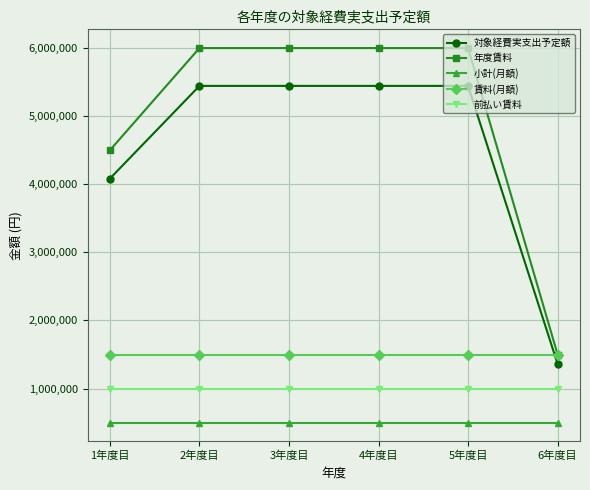

At how many categories does at least one series exceed 2705338?

5